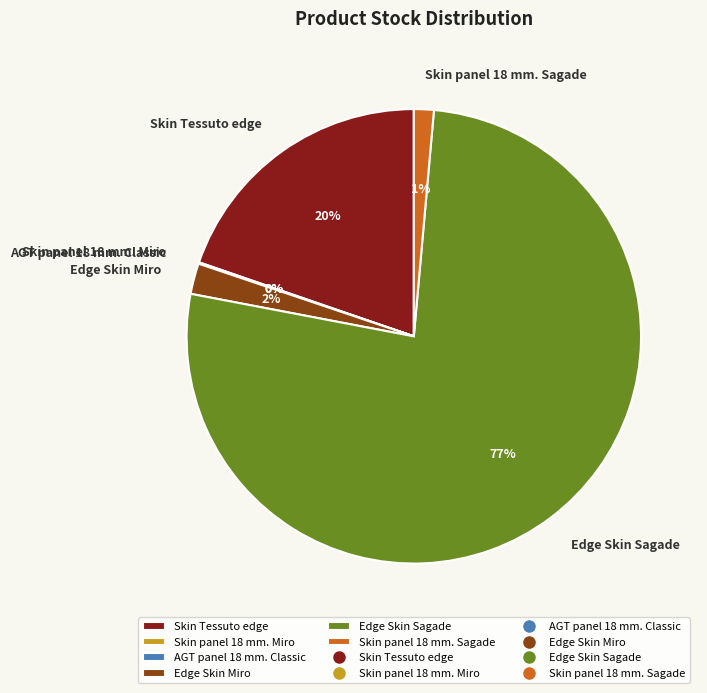

To the nearest percent, what is the difference between the Edge Skin Miro and Skin panel 18 mm. Sagade slice percentages?

1%